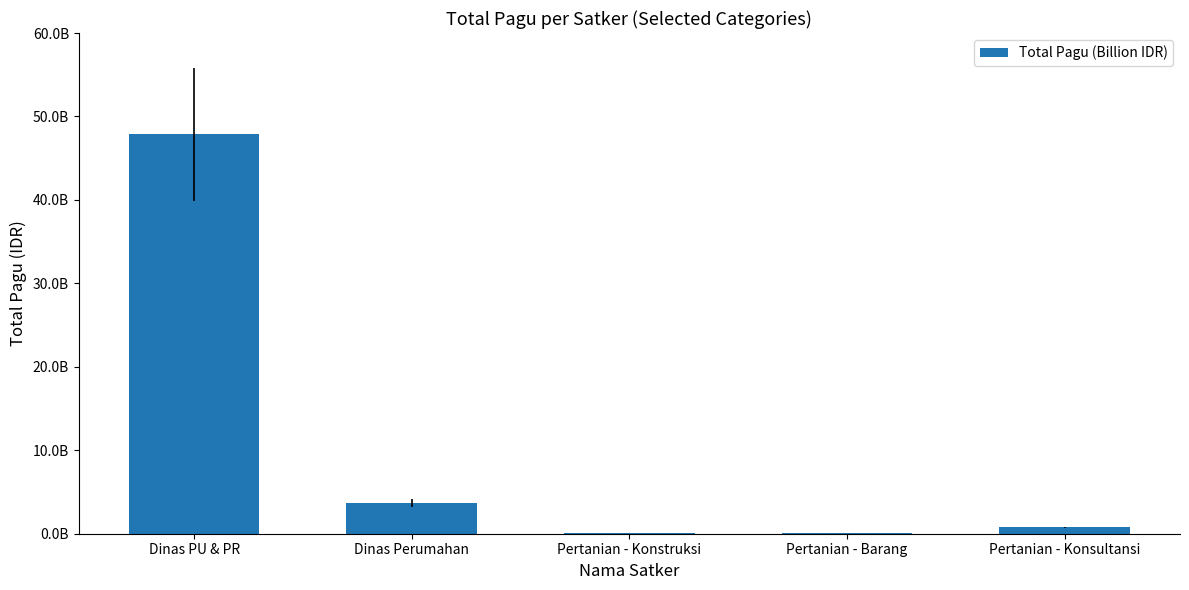

List the labels in order of value, smallest first.

Pertanian - Barang, Pertanian - Konstruksi, Pertanian - Konsultansi, Dinas Perumahan, Dinas PU & PR